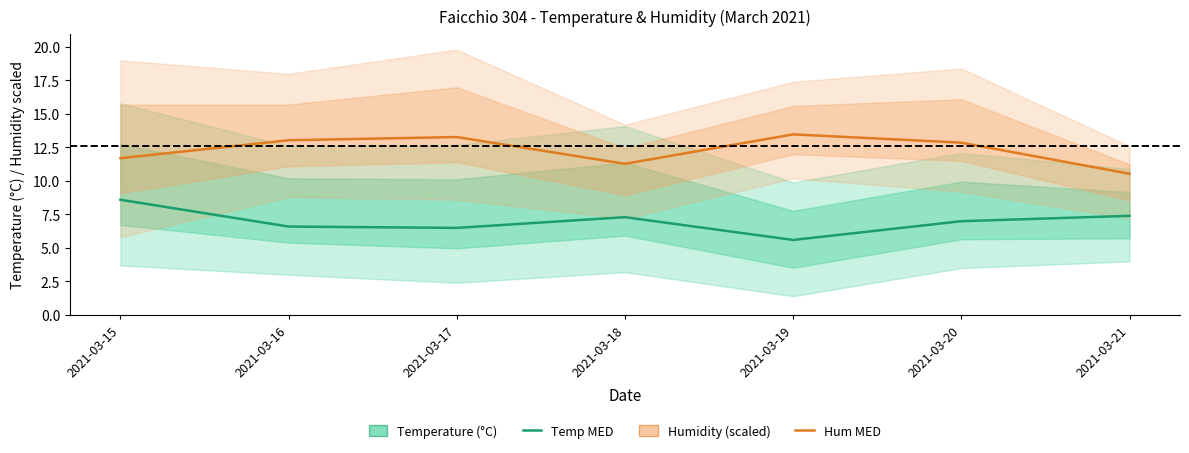

Does the chart have visible grid lines?

No